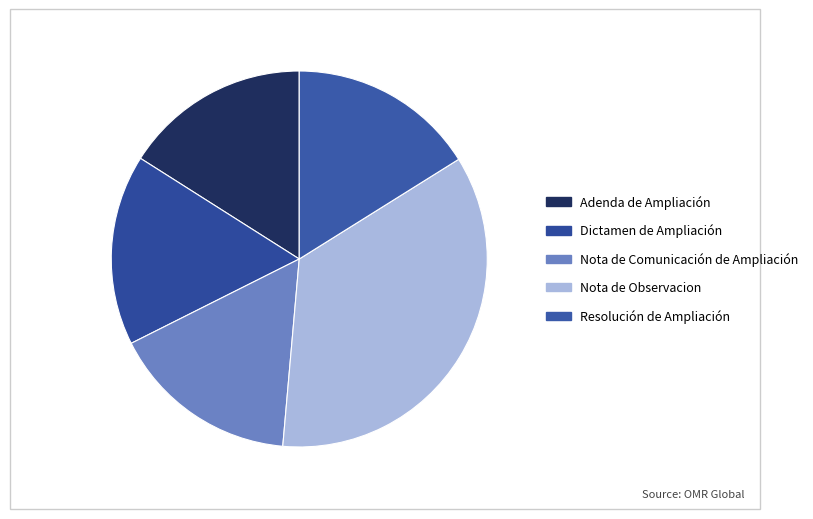

How many slices are in this pie chart?

5